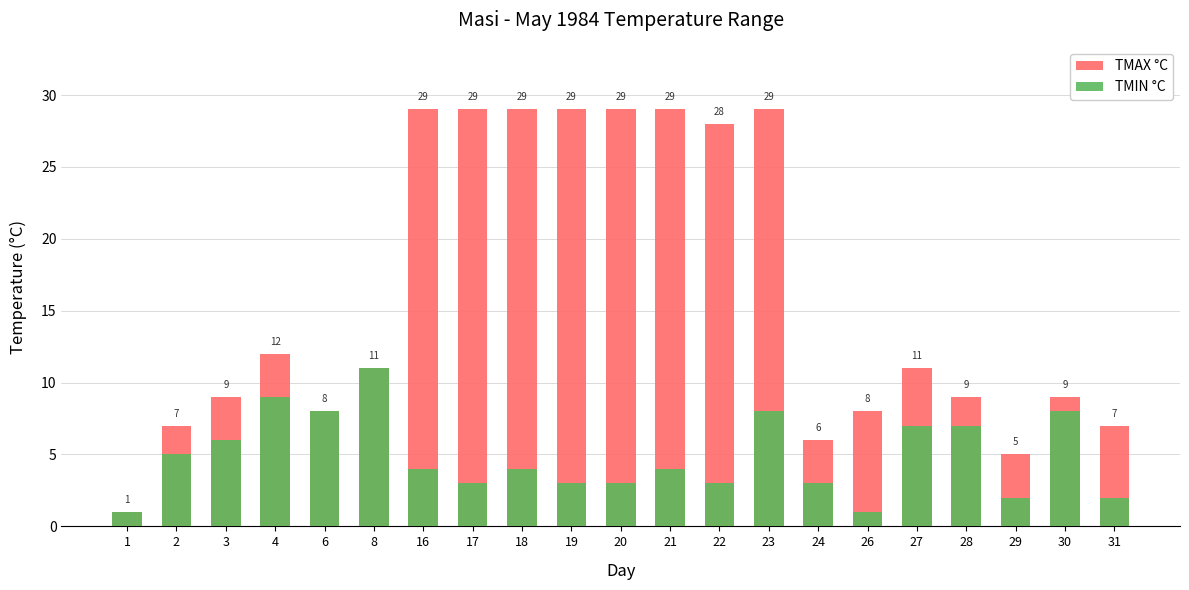

Reading left to right, what are all the values shown in this chart?

TMAX °C: 1	7	9	12	8	11	29	29	29	29	29	29	28	29	6	8	11	9	5	9	7
TMIN °C: 1	5	6	9	8	11	4	3	4	3	3	4	3	8	3	1	7	7	2	8	2